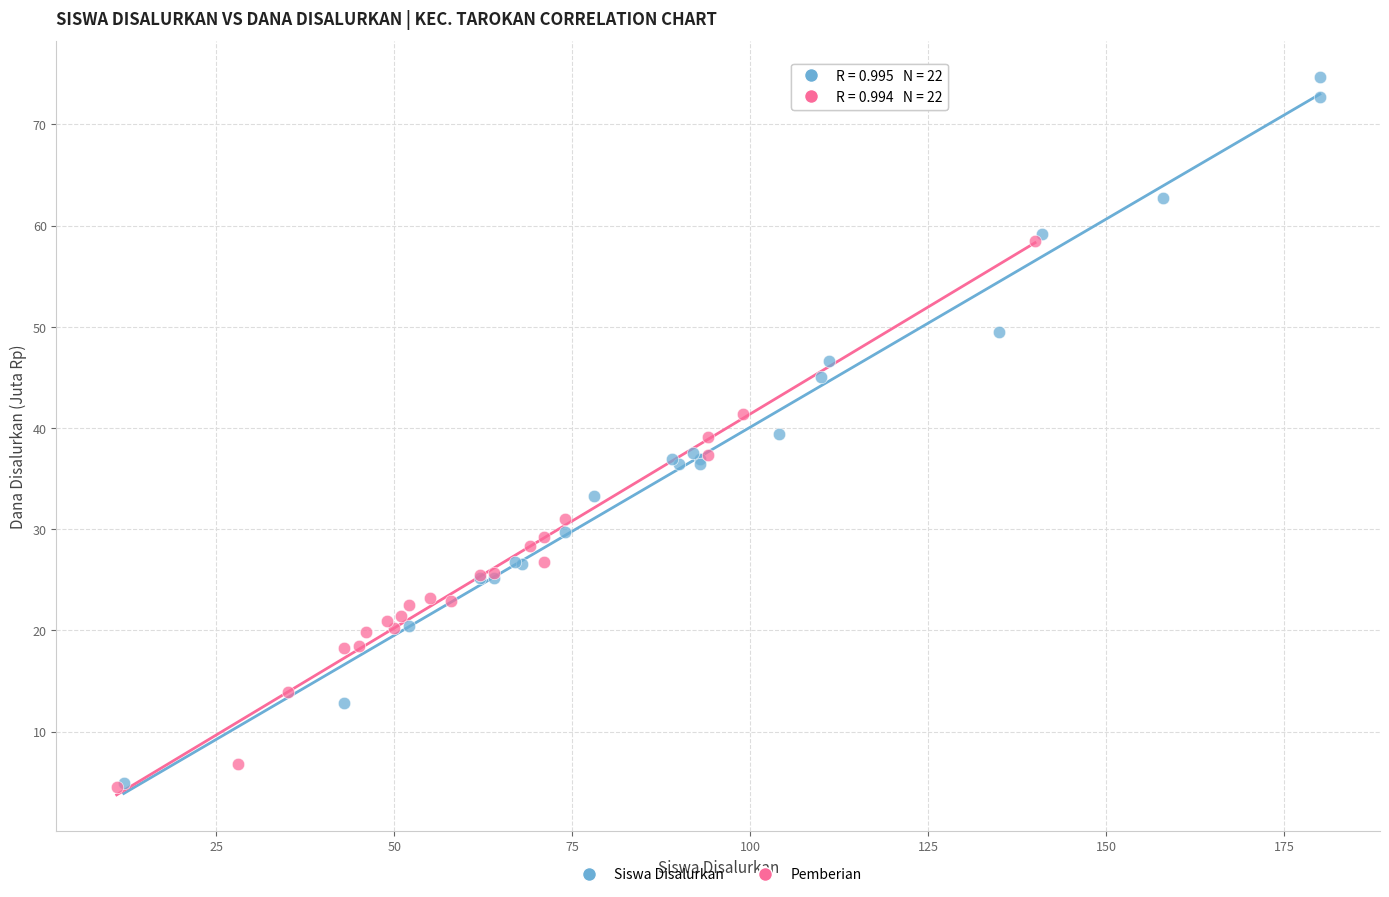

Which series has the widest spread of Y values?

Siswa Disalurkan